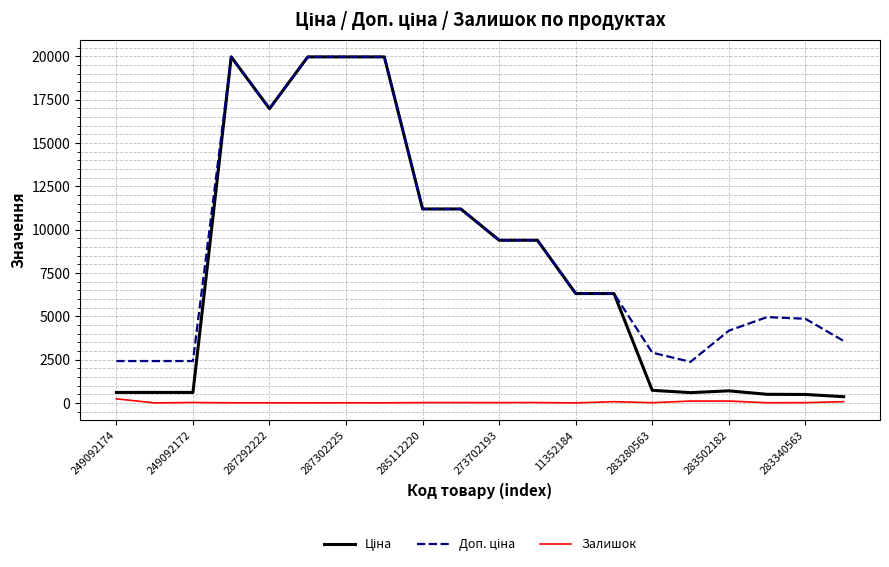

The Залишок series shows 5.0 at 287302225. True or false?

True